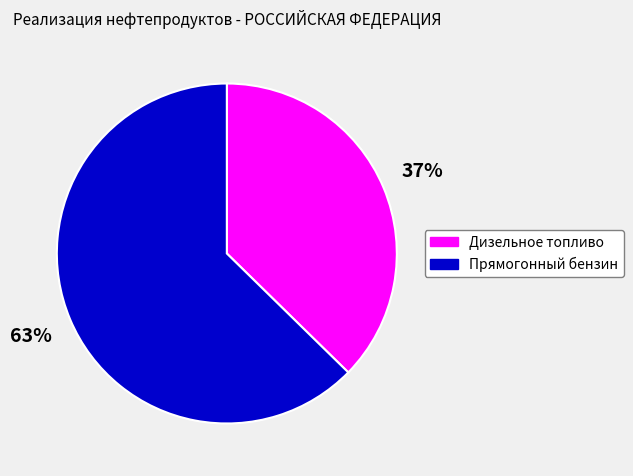

To the nearest percent, what is the average slice percentage?

50%